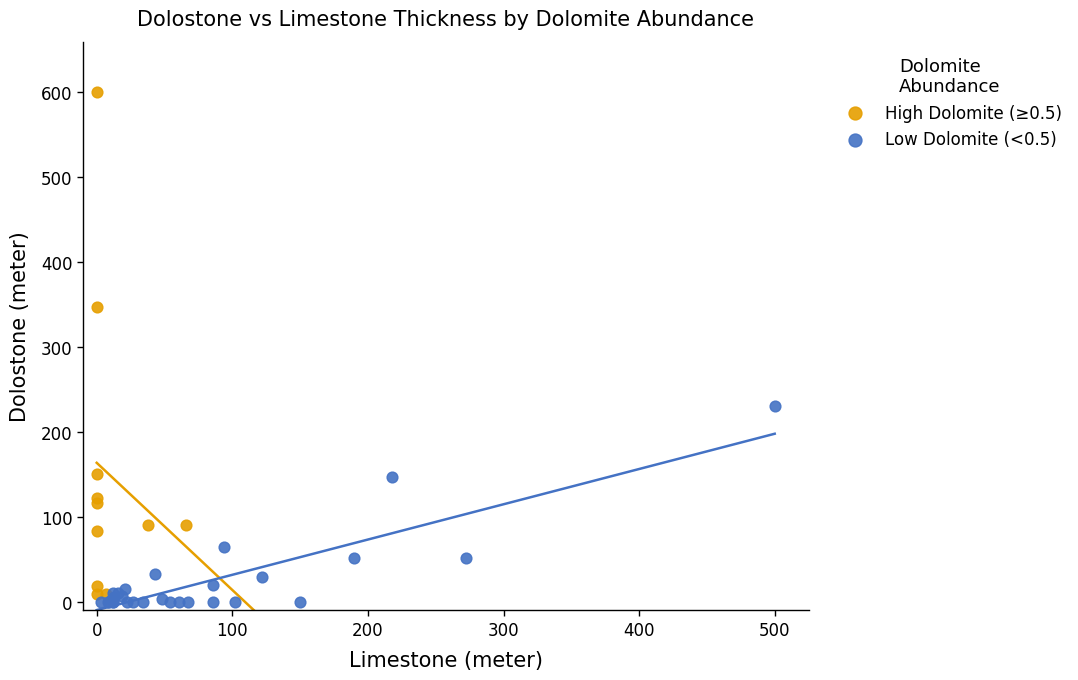

Which series contains the lowest Y value?

Low Dolomite (<0.5)